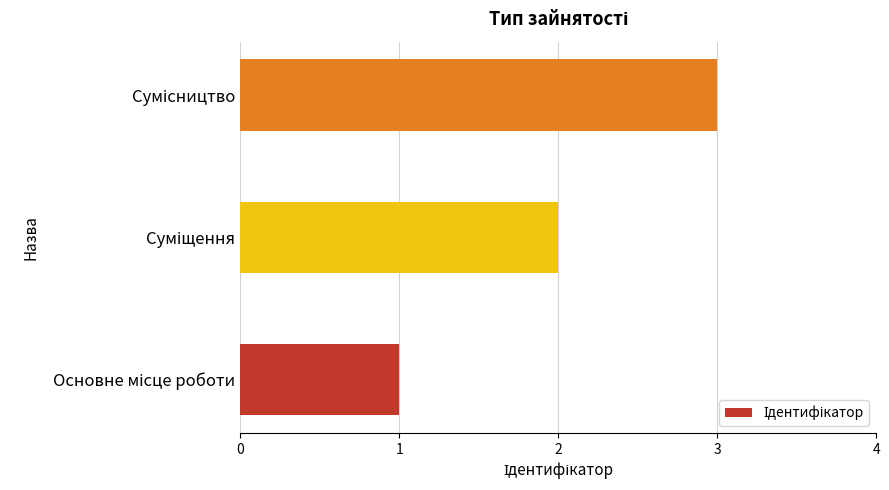

What is the maximum value shown in the chart?

3